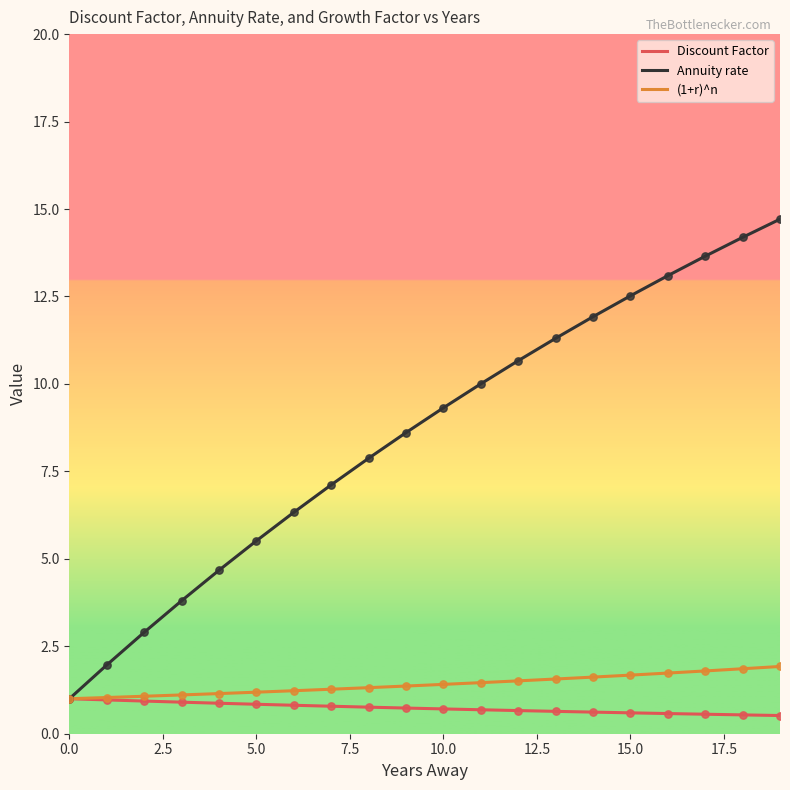

Which series has the largest range (max minus min)?

Annuity rate